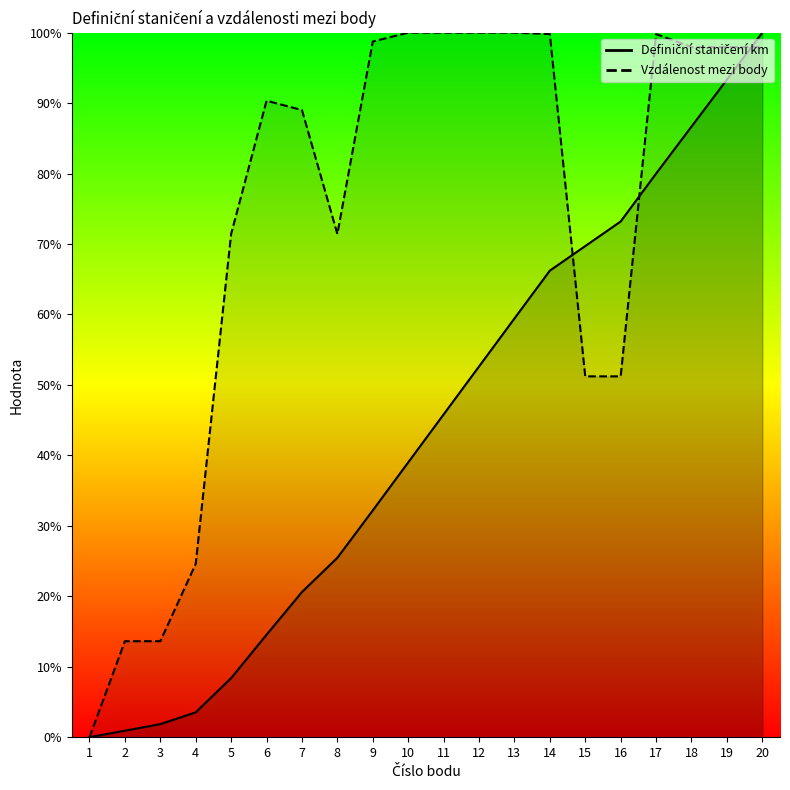

List the series in order of their peak value, lowest first.

Definiční staničení km, Vzdálenost mezi body